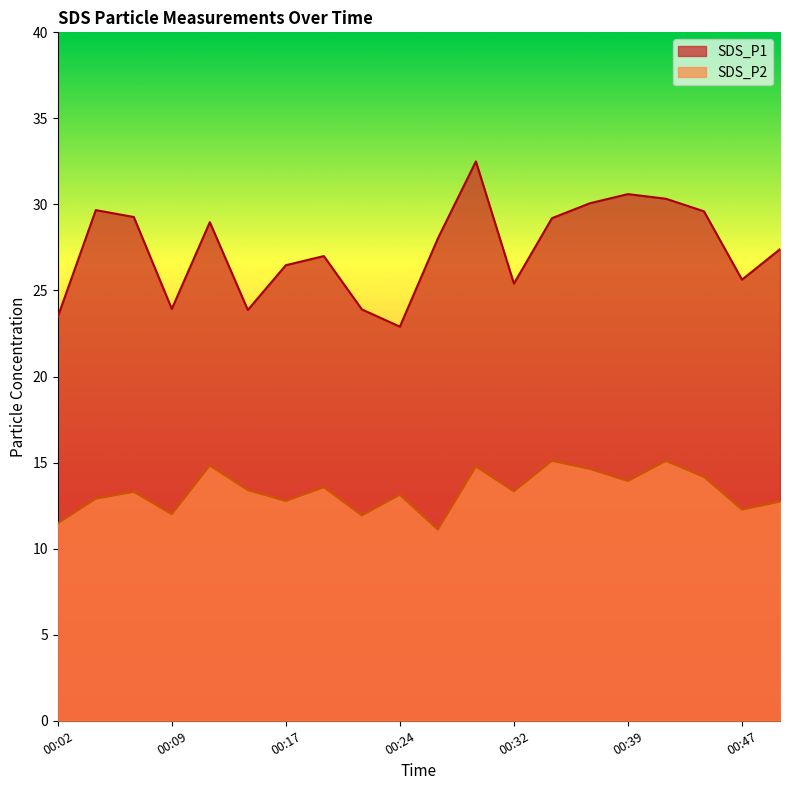

Reading right to left, transcribe all the data shown in this chart.

SDS_P1: 00:49=27.4	00:47=25.6	00:44=29.6	00:42=30.3	00:39=30.6	00:37=30.1	00:34=29.2	00:32=25.4	00:29=32.5	00:27=28.0	00:24=22.9	00:22=23.9	00:19=27.0	00:17=26.5	00:14=23.9	00:12=29.0	00:09=23.9	00:07=29.3	00:04=29.7	00:02=23.5
SDS_P2: 00:49=12.7	00:47=12.3	00:44=14.2	00:42=15.1	00:39=13.9	00:37=14.6	00:34=15.1	00:32=13.3	00:29=14.8	00:27=11.1	00:24=13.1	00:22=11.9	00:19=13.6	00:17=12.8	00:14=13.4	00:12=14.8	00:09=12.0	00:07=13.3	00:04=12.9	00:02=11.5